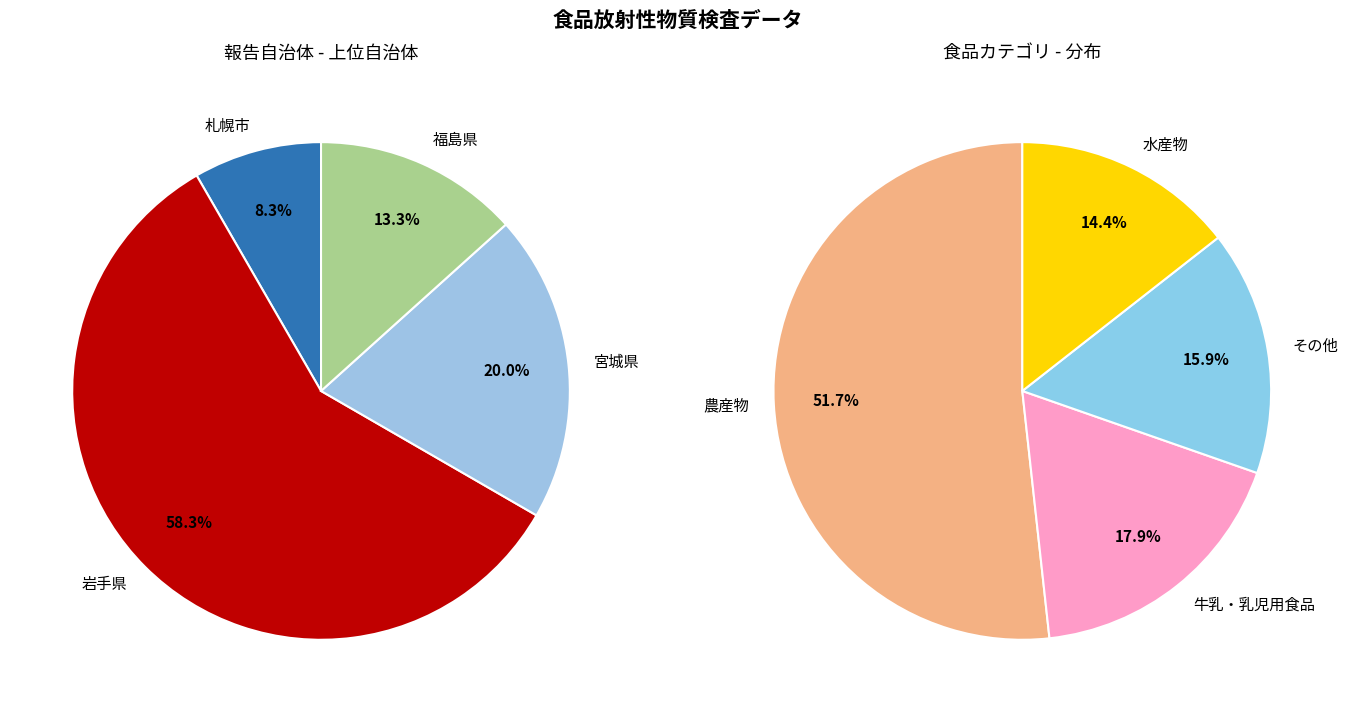

Which slice is the smallest?

札幌市